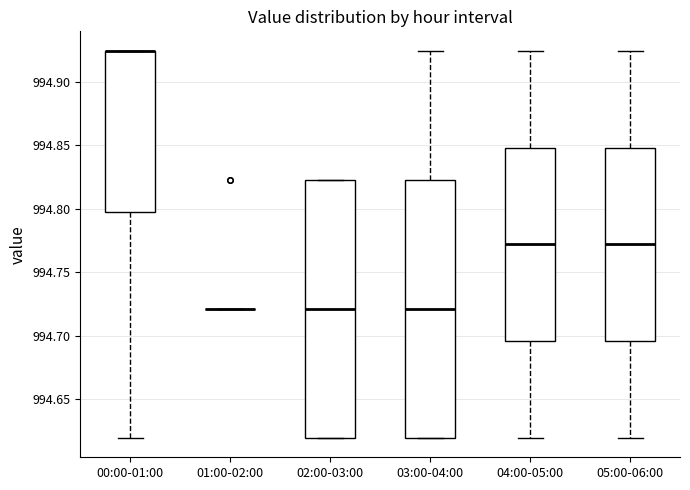

Reading left to right, read every box against the y-axis: the position of its median line, the range the box covers, and the ends of its whiskers. The values are not printed on the chart, so give them approximately, as read against the axis.

00:00-01:00: median 994.925 (drawn on the box's upper edge), box 994.795 to 994.925, whiskers 994.620 to 994.925
01:00-02:00: box collapsed to a line at 994.720, whiskers 994.720 to 994.720
02:00-03:00: median 994.720, box 994.620 to 994.825, whiskers 994.620 to 994.825
03:00-04:00: median 994.720, box 994.620 to 994.825, whiskers 994.620 to 994.925
04:00-05:00: median 994.770, box 994.695 to 994.850, whiskers 994.620 to 994.925
05:00-06:00: median 994.770, box 994.695 to 994.850, whiskers 994.620 to 994.925